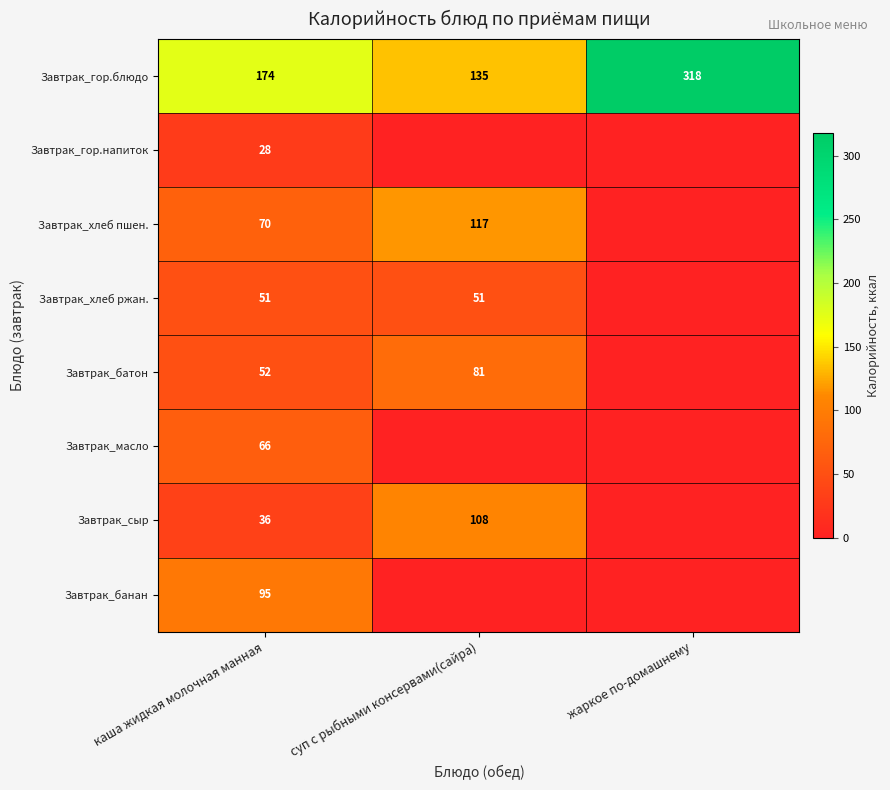

What is the sum of the Завтрак_гор.блюдо values at суп с рыбными консервами(сайра) and жаркое по-домашнему?

453